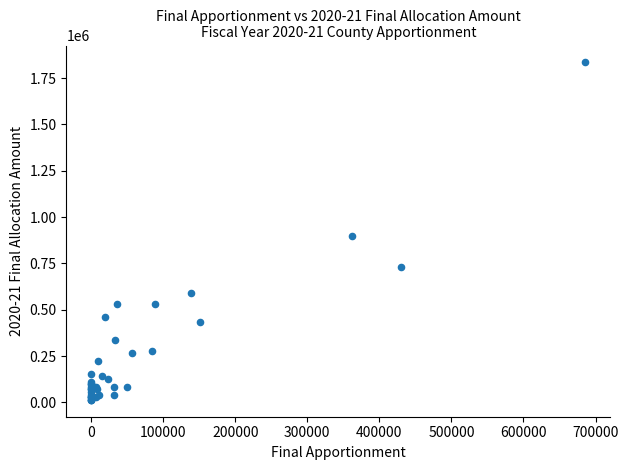

What Y value in the scatter plot is closest to 924369?

896359